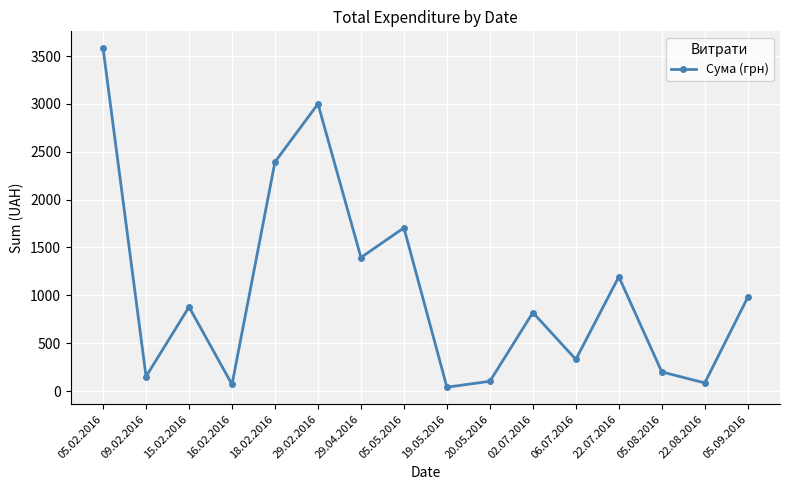

What is the value of the 10th point from the left?

101.7